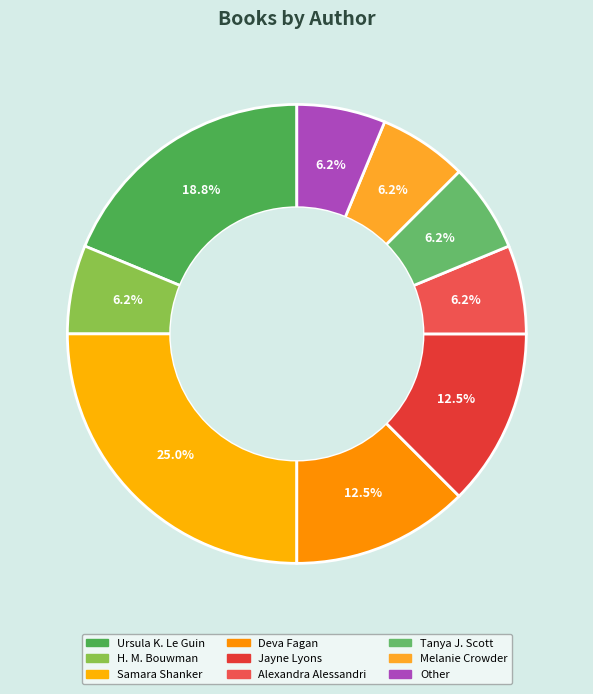

How many slices are in this pie chart?

9